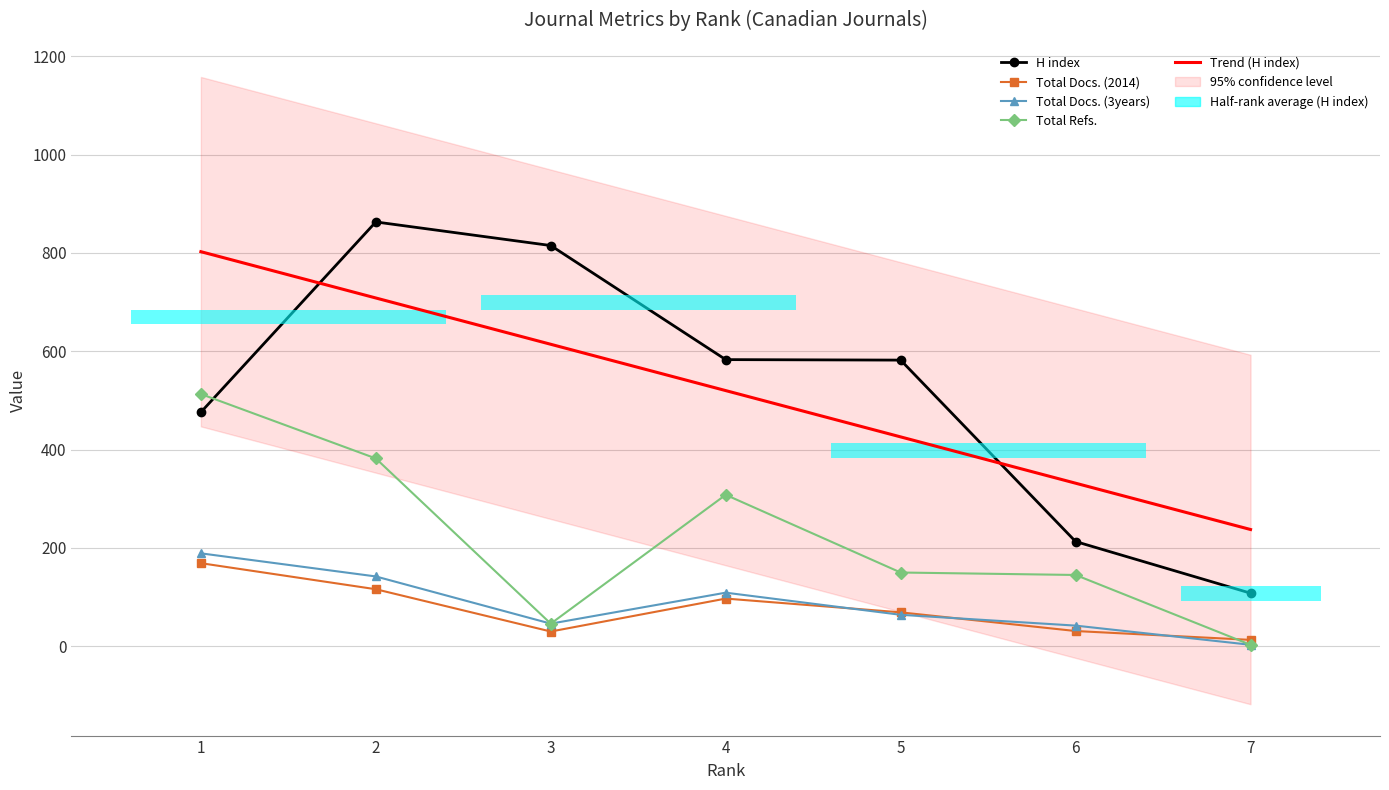

Which series ends up on top after the final intersection of Total Docs. (3years) and Total Docs. (2014)?

Total Docs. (2014)